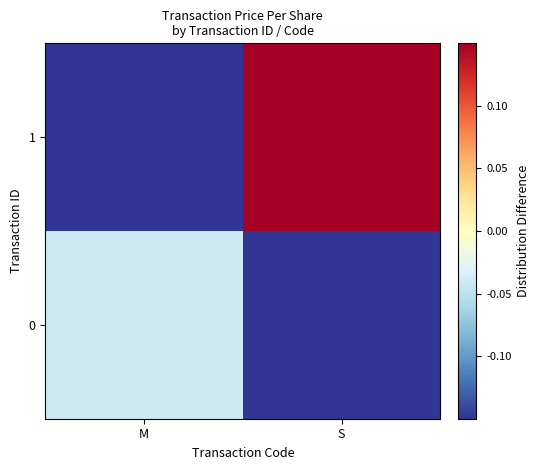

Between S and M, which is larger?

M